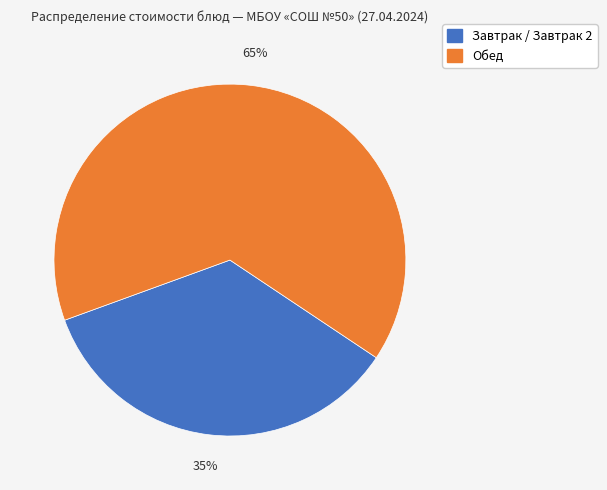

Is there a majority slice in this chart?

Yes